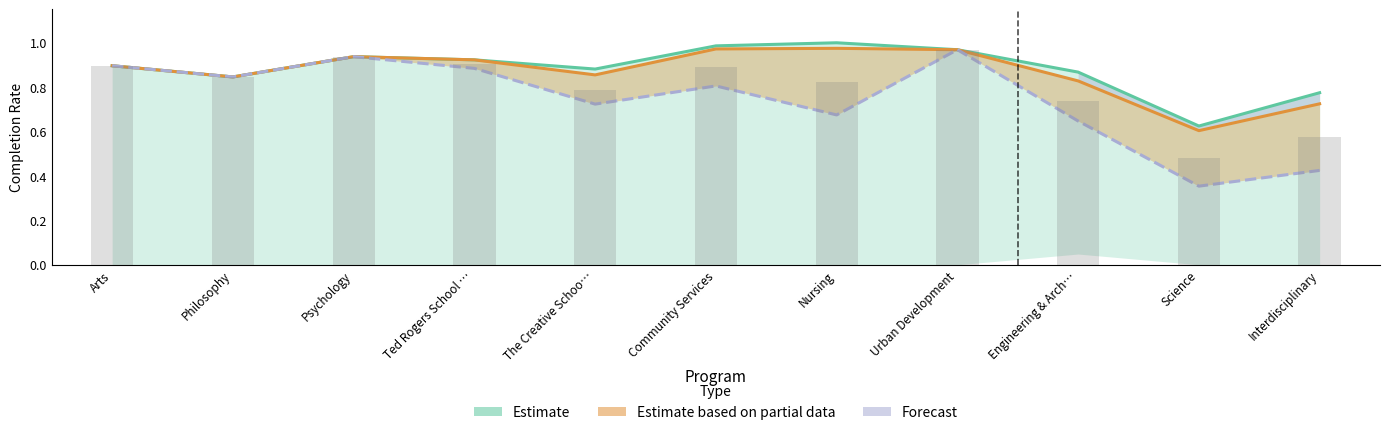

Where is Estimate nearest to the value 0?

Science